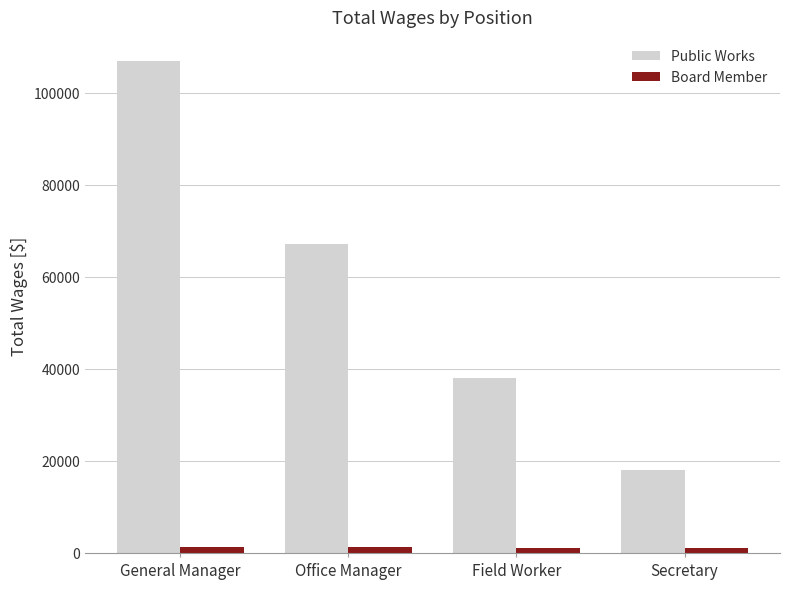

True or false: Board Member has a value of 1200 at General Manager.

True